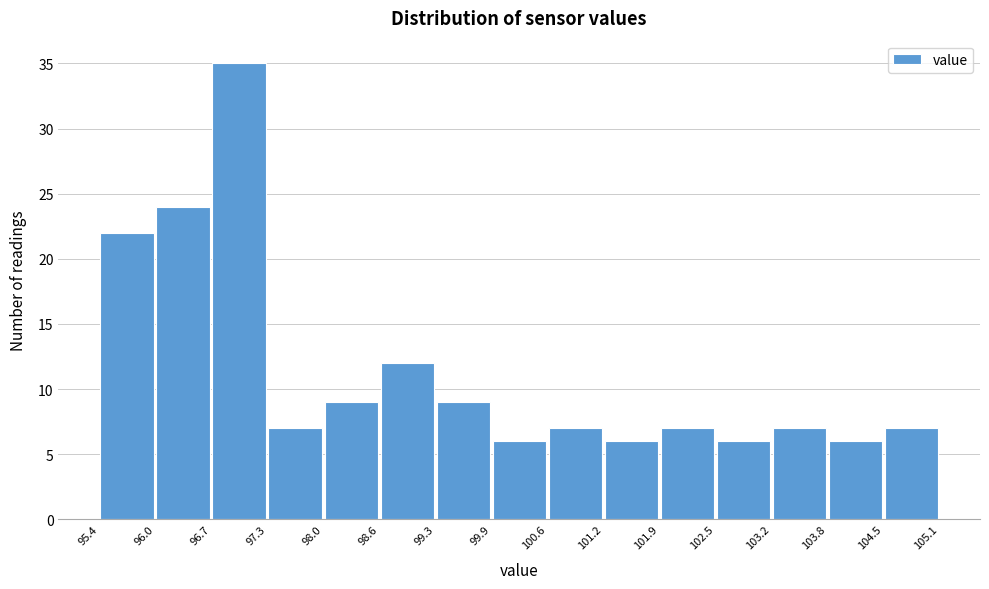

How tall is the bar that spans 98.6 to 99.3 on the x-axis? The values are not printed on the chart, so give them approximately, as read against the axis.

12